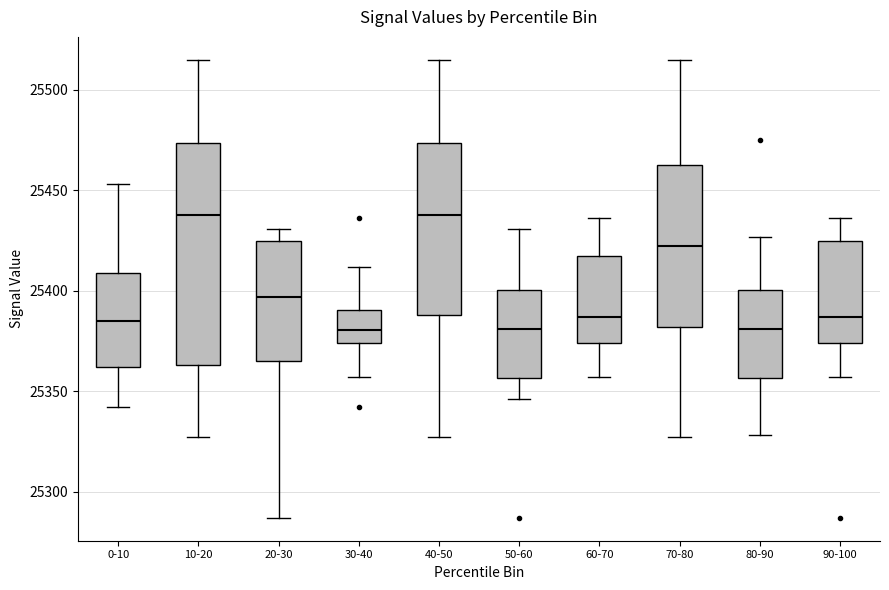

Comparing the boxes themselves (not the whiskers), which one is the tallest?

10-20